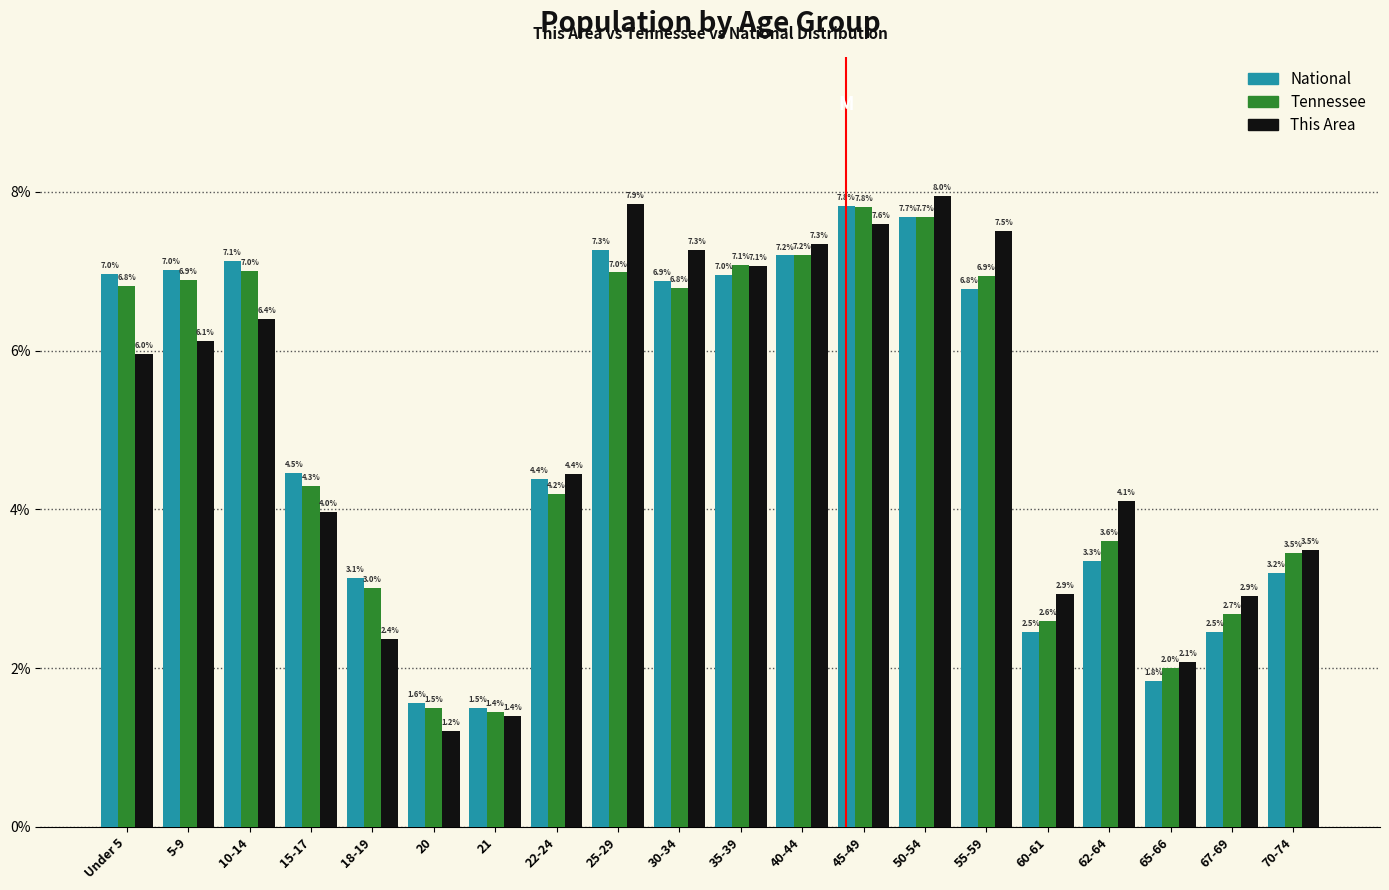

Reading left to right, extract all data points from this chart.

National: 7.0	7.0	7.1	4.5	3.1	1.6	1.5	4.4	7.3	6.9	7.0	7.2	7.8	7.7	6.8	2.5	3.3	1.8	2.5	3.2
Tennessee: 6.8	6.9	7.0	4.3	3.0	1.5	1.4	4.2	7.0	6.8	7.1	7.2	7.8	7.7	6.9	2.6	3.6	2.0	2.7	3.5
This Area: 6.0	6.1	6.4	4.0	2.4	1.2	1.4	4.4	7.9	7.3	7.1	7.3	7.6	8.0	7.5	2.9	4.1	2.1	2.9	3.5